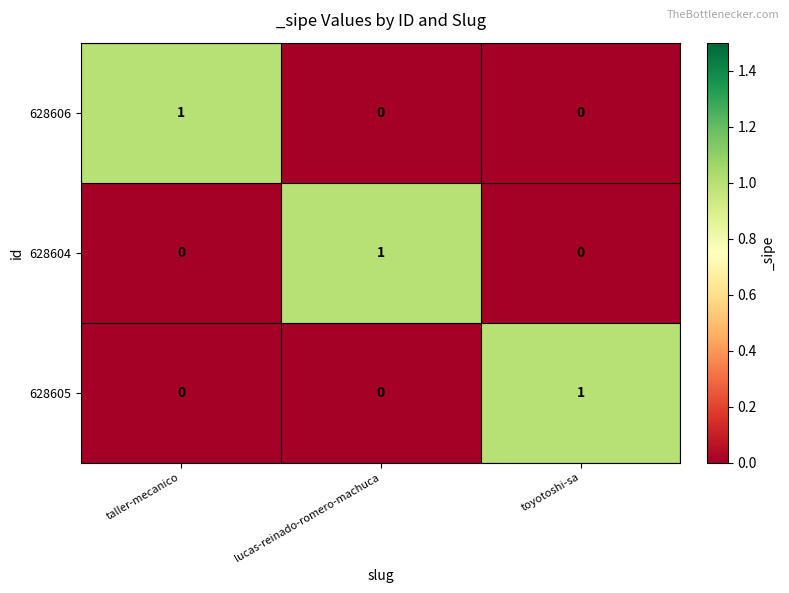

The 628604 series shows 1 at lucas-reinado-romero-machuca. True or false?

True